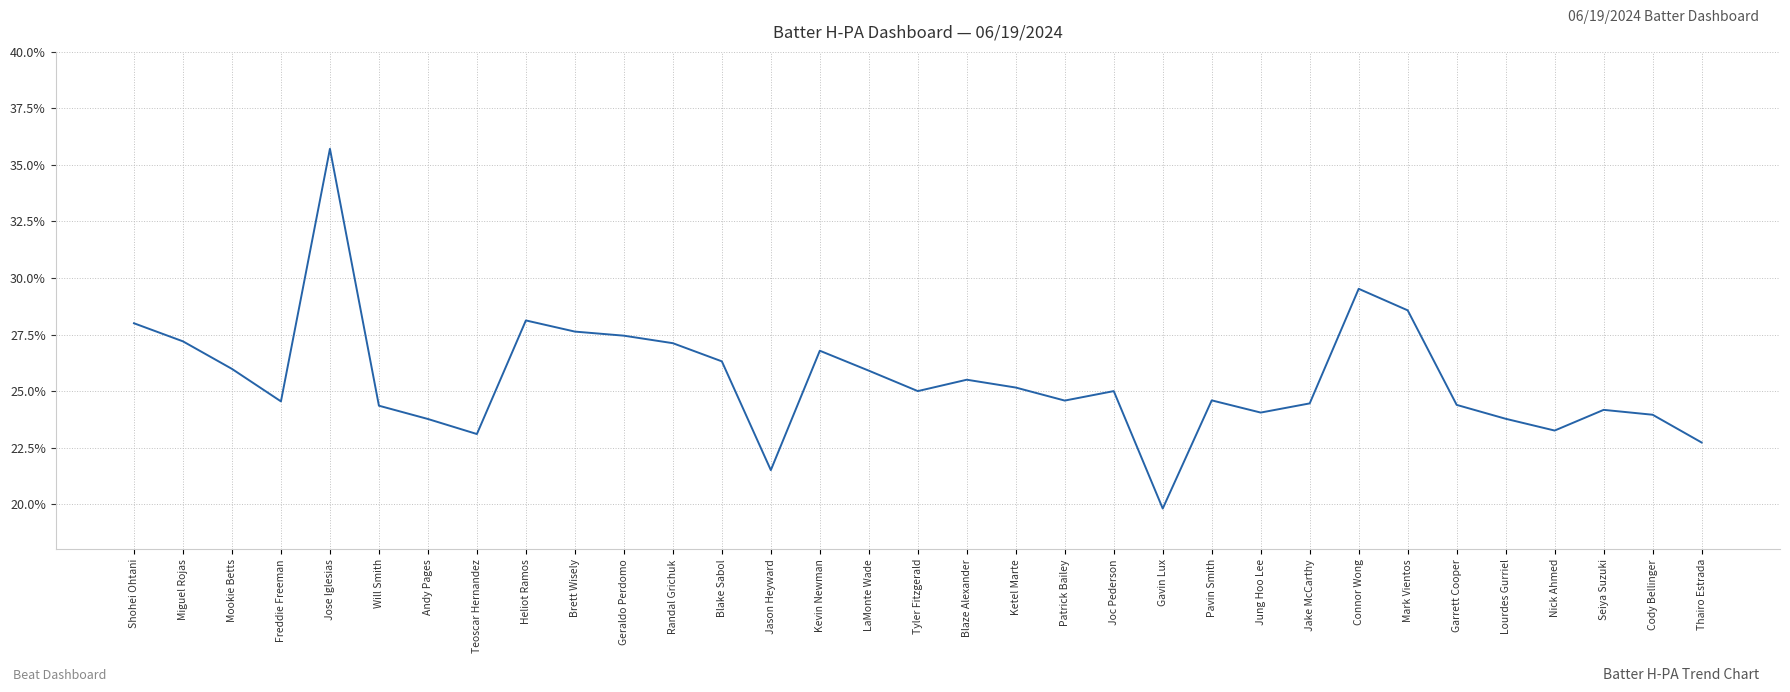

List the labels in order of value, largest first.

Jose Iglesias, Connor Wong, Mark Vientos, Heliot Ramos, Shohei Ohtani, Brett Wisely, Geraldo Perdomo, Miguel Rojas, Randal Grichuk, Kevin Newman, Blake Sabol, Mookie Betts, LaMonte Wade, Blaze Alexander, Ketel Marte, Tyler Fitzgerald, Joc Pederson, Pavin Smith, Patrick Bailey, Freddie Freeman, Jake McCarthy, Garrett Cooper, Will Smith, Seiya Suzuki, Jung Hoo Lee, Cody Bellinger, Lourdes Gurriel, Andy Pages, Nick Ahmed, Teoscar Hernandez, Thairo Estrada, Jason Heyward, Gavin Lux